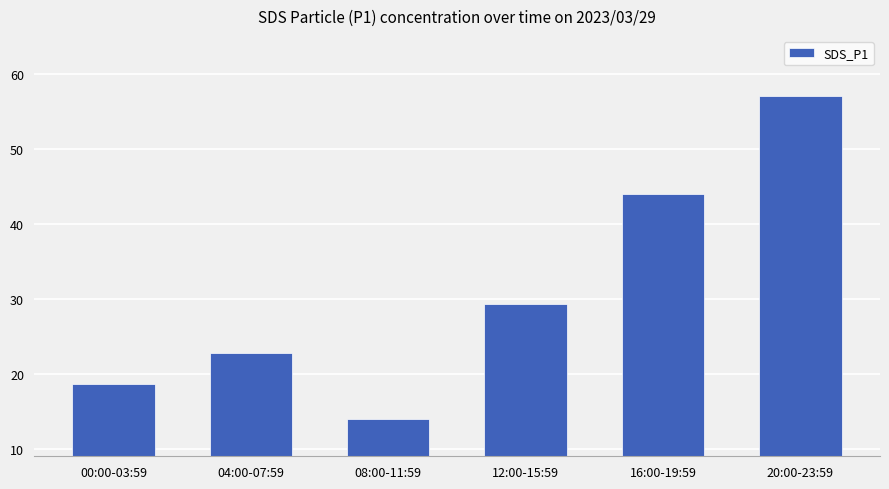

Approximately how many times larger is the value at 20:00-23:59 compared to 08:00-11:59?

4.1